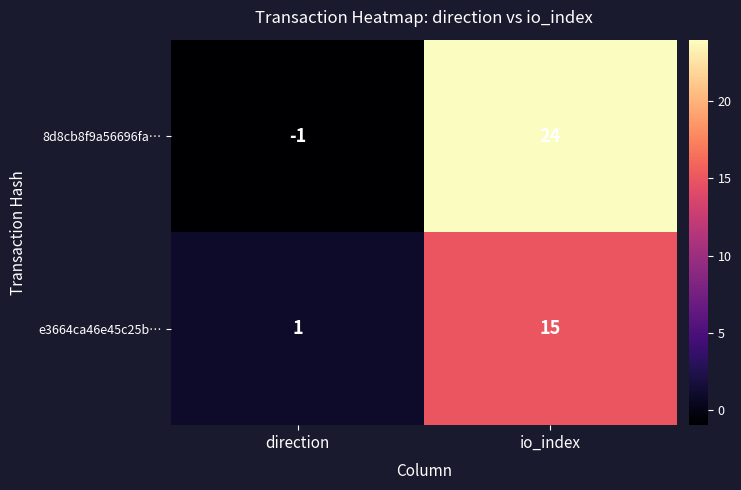

How many series are shown in this chart?

2